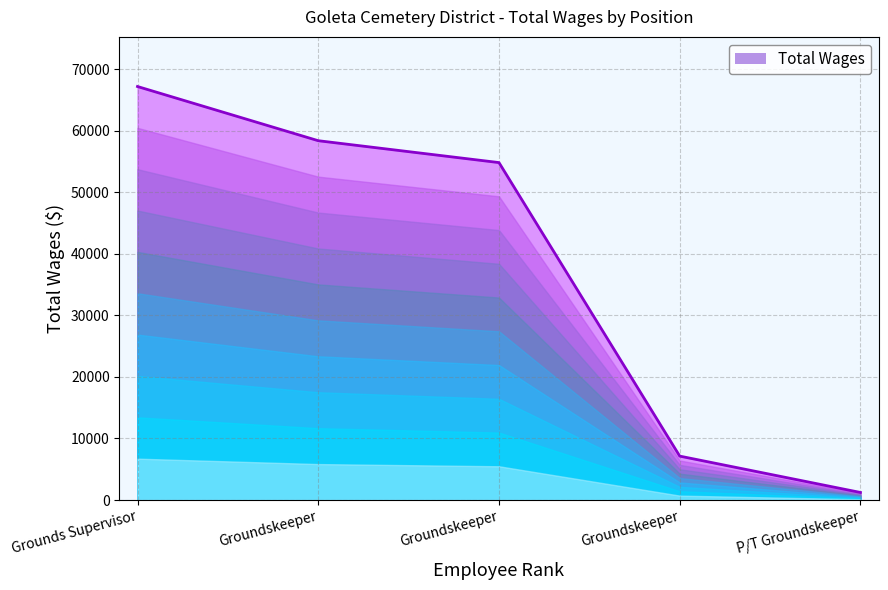

What is the difference between the maximum and minimum values?

65998